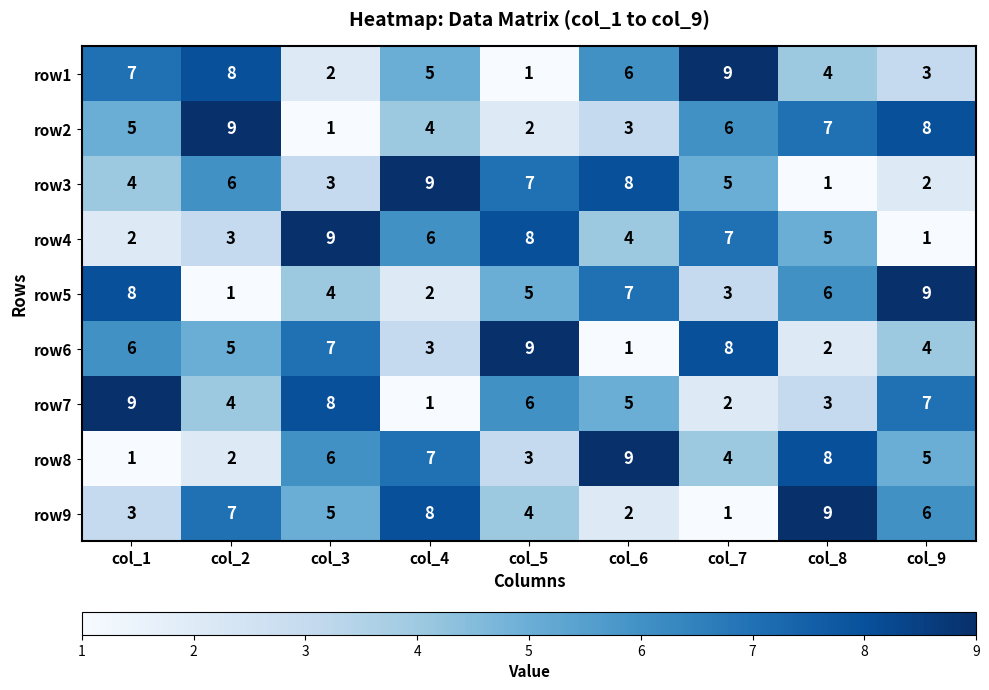

What is the spread (max minus min) of values at col_7?

8